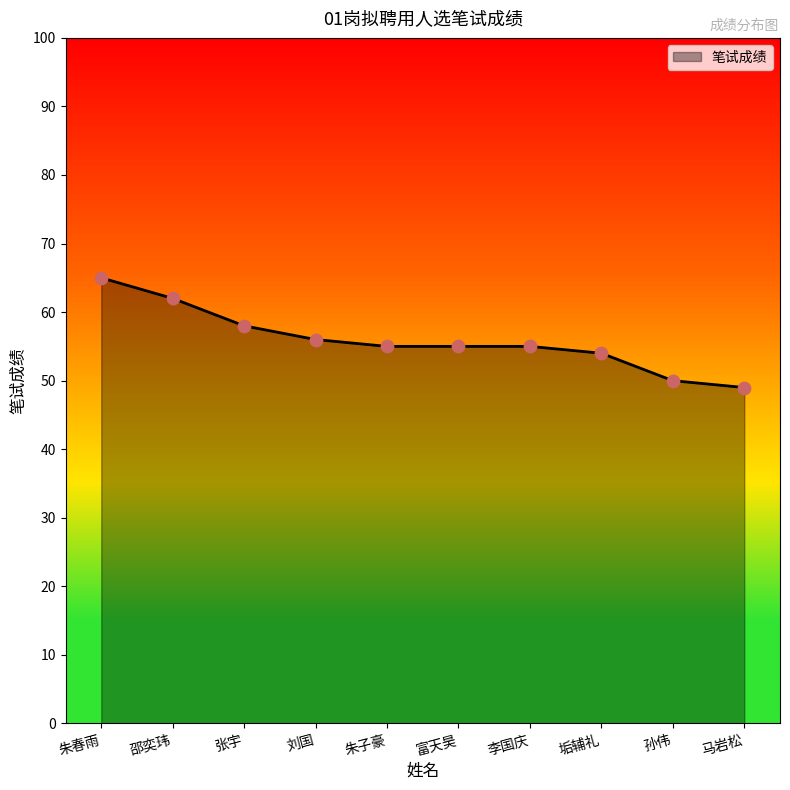

What is the change in value from 刘国 to 孙伟?

-6